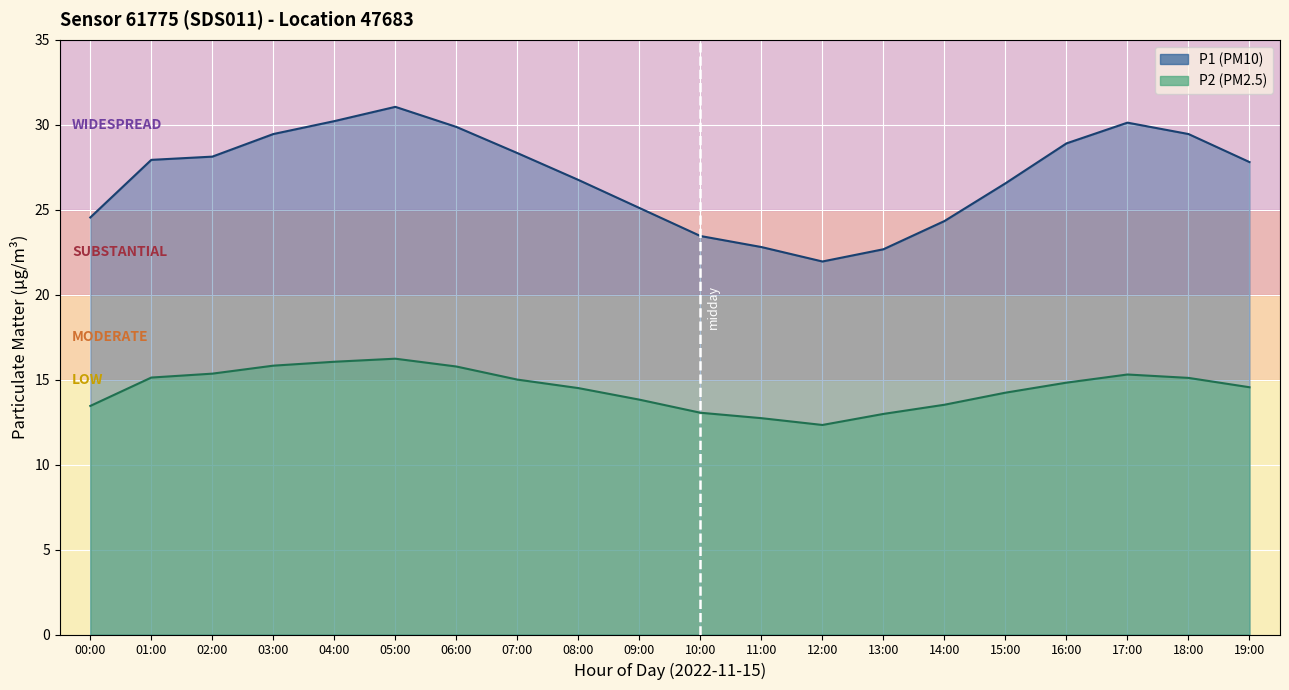

At which label does P1 line reach its minimum?

12:00